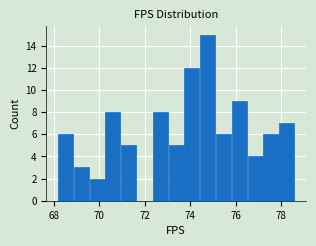

Around what value on the x-axis is the tallest bar? Give the approximate position of its centre, as read against the axis.

74.8